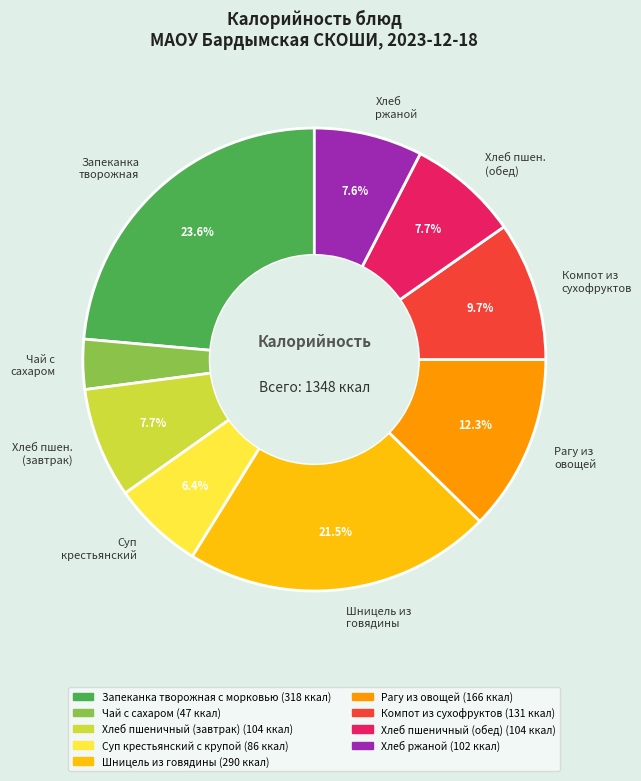

To the nearest percent, what is the difference between the largest and smallest slice percentages?

20%